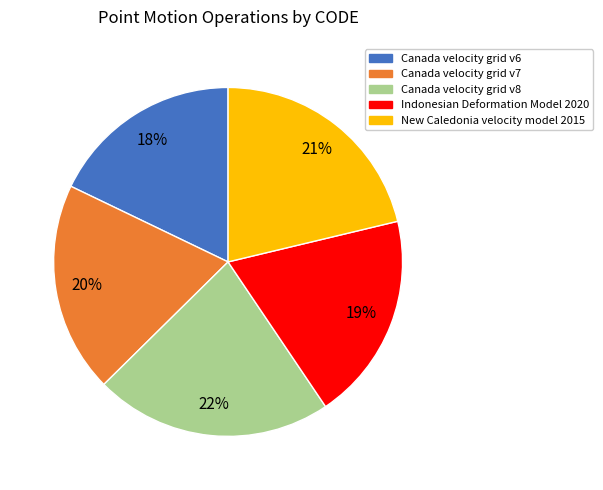

What is the smallest slice in the pie chart?

Canada velocity grid v6